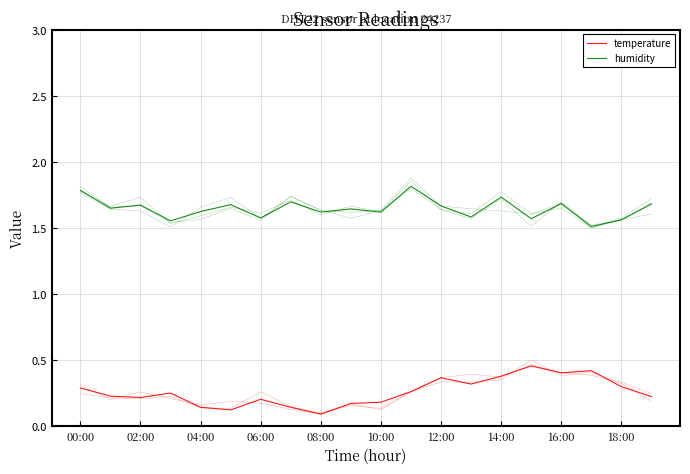

True or false: temperature and humidity intersect in this chart.

False